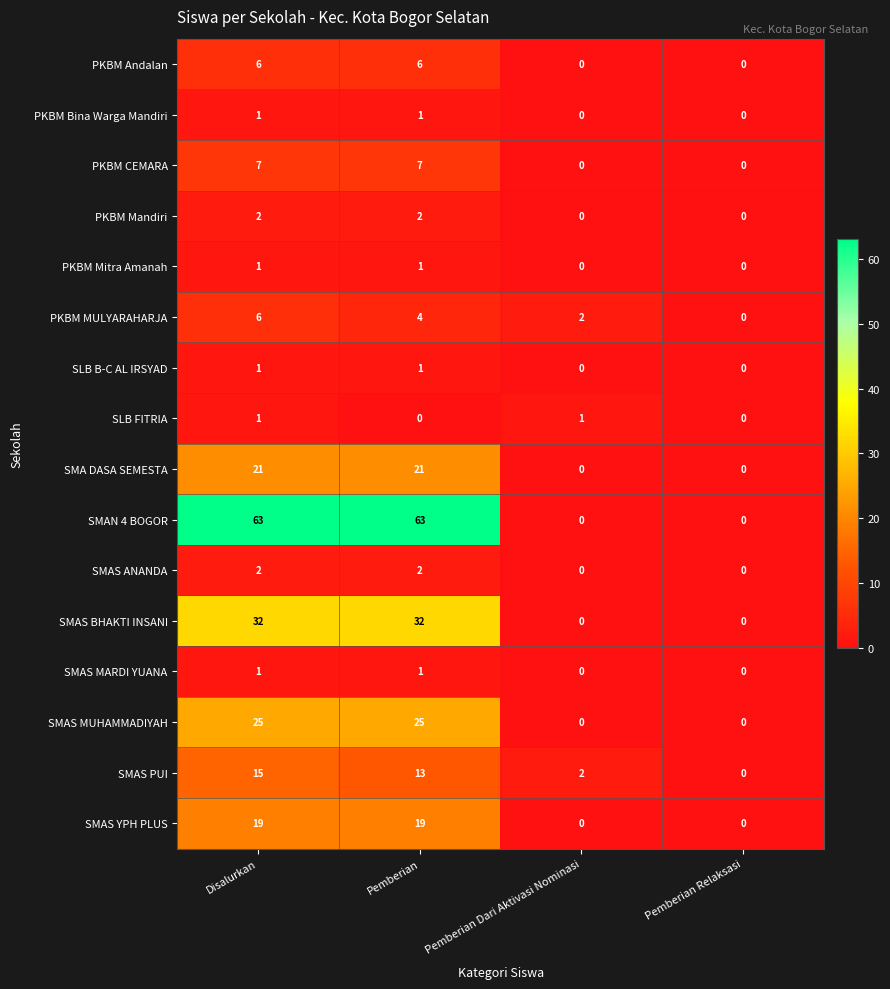

True or false: SLB B-C AL IRSYAD has a value of 1 at Pemberian Dari Aktivasi Nominasi.

False